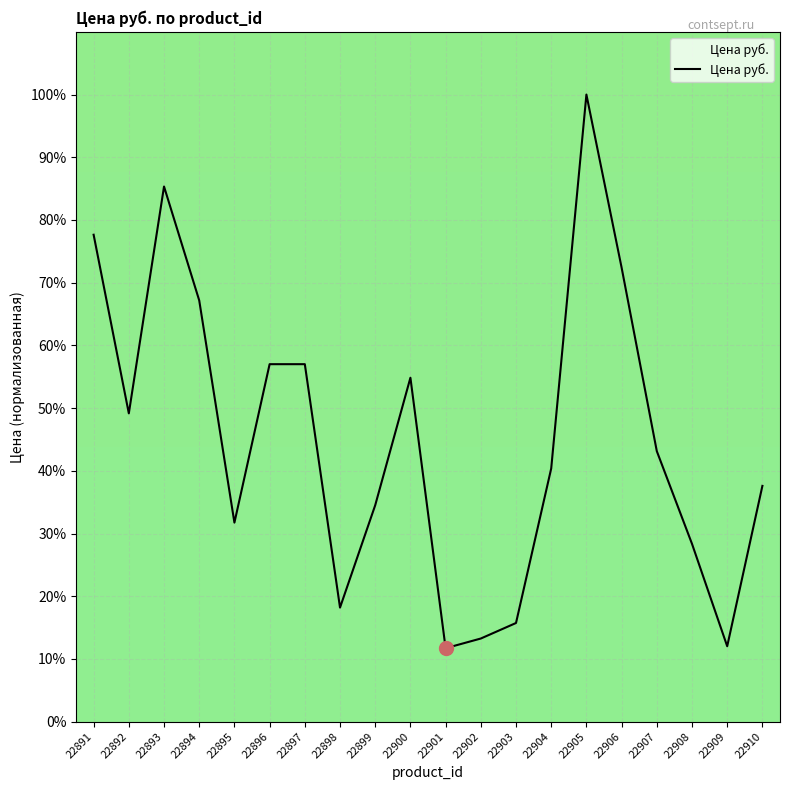

What is the minimum value shown in the chart?

11.7